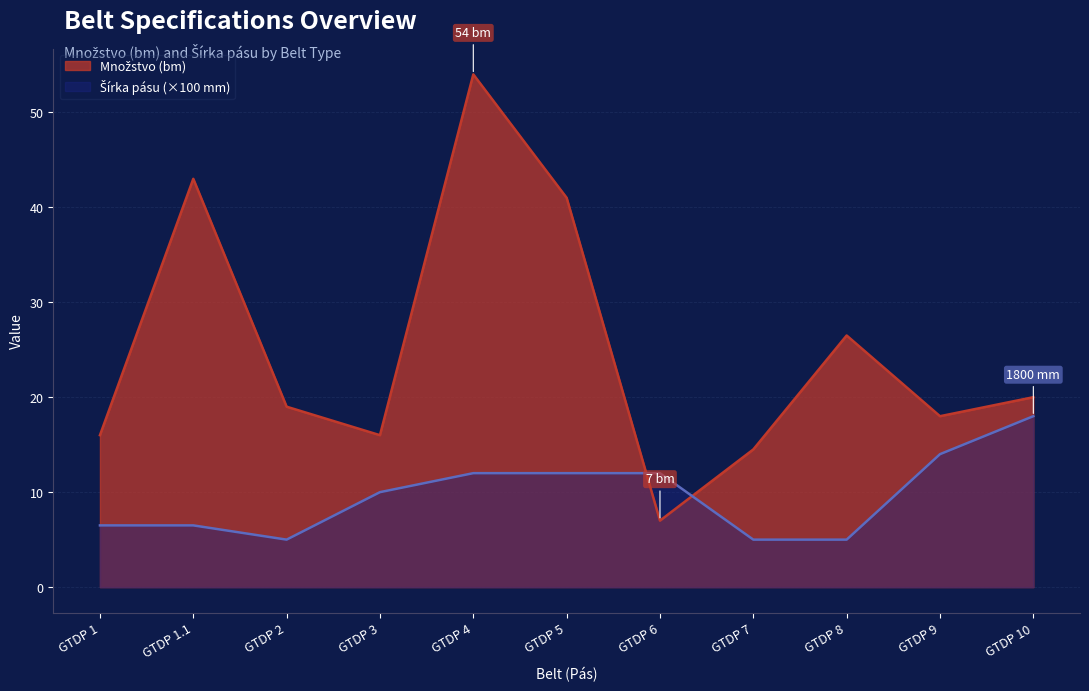

At which category does Množstvo (bm) reach its first local peak?

GTDP 1.1